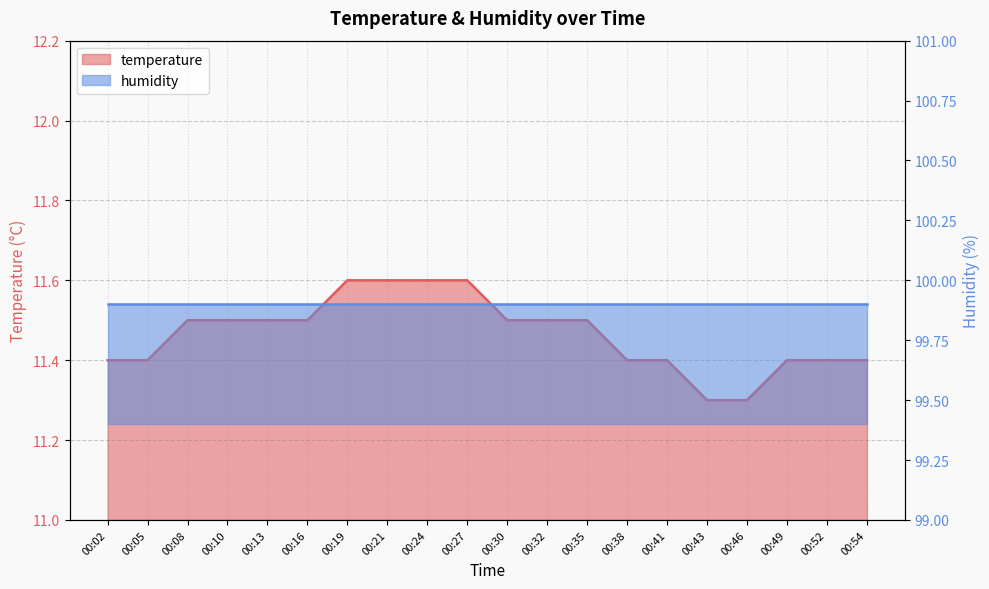

What is the sum of the values at 00:49 and 00:38?

22.8